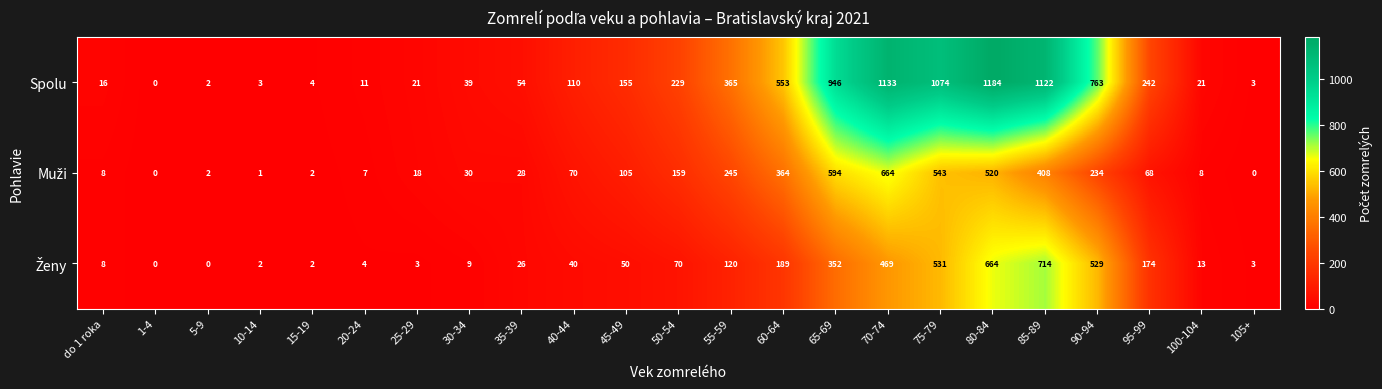

Which series has the largest total across all categories?

Spolu